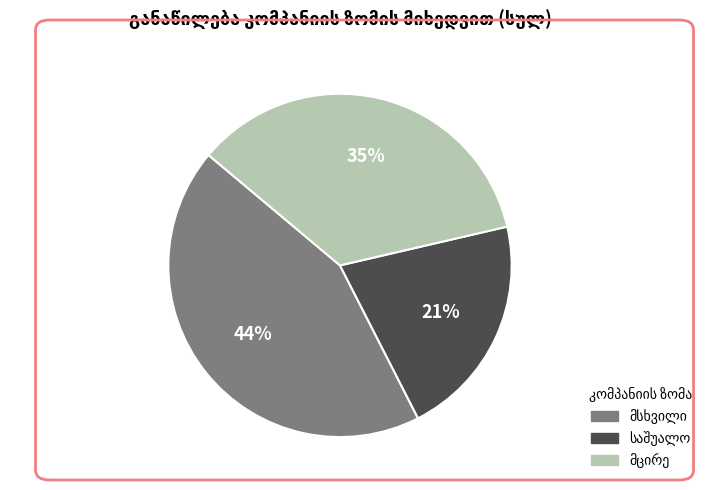

To the nearest percent, what is the difference between the largest and smallest slice percentages?

23%